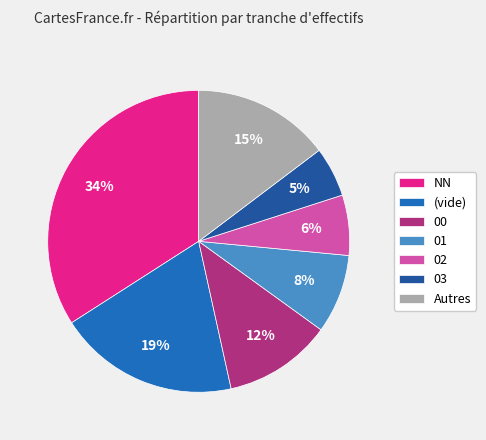

To the nearest percent, what is the average slice percentage?

14%